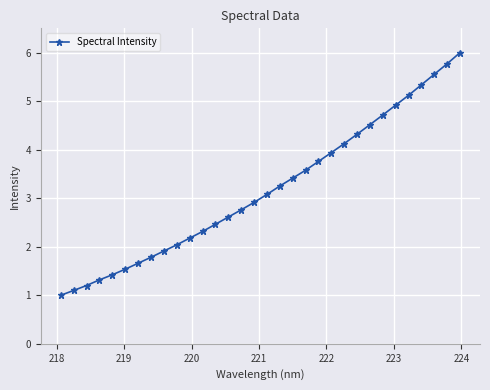

What is the greatest value displayed?

6.0